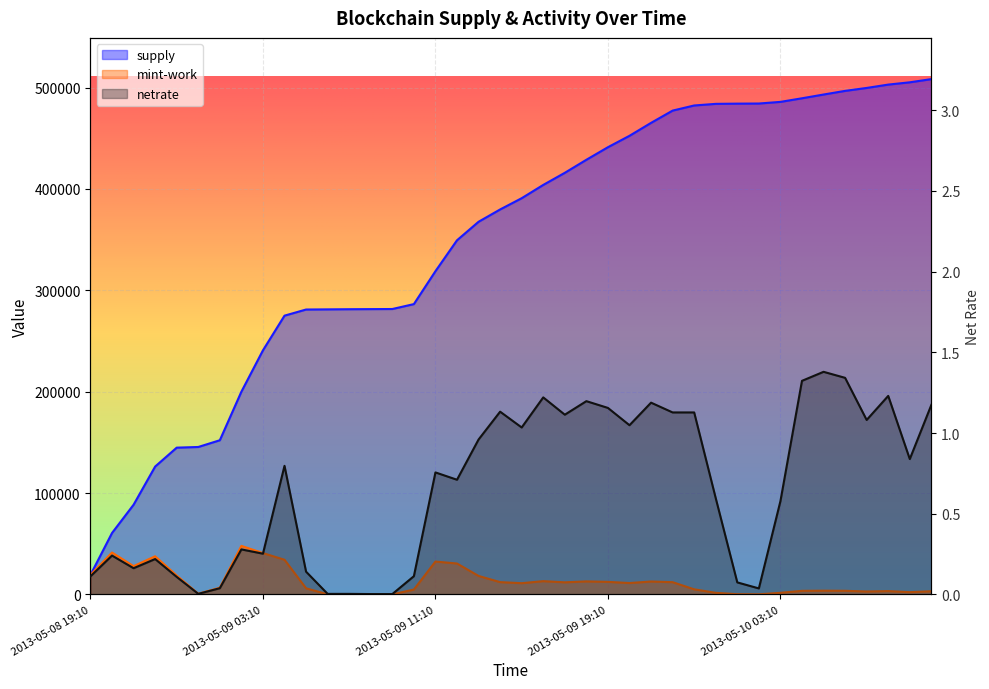

True or false: supply and netrate cross at least once.

False